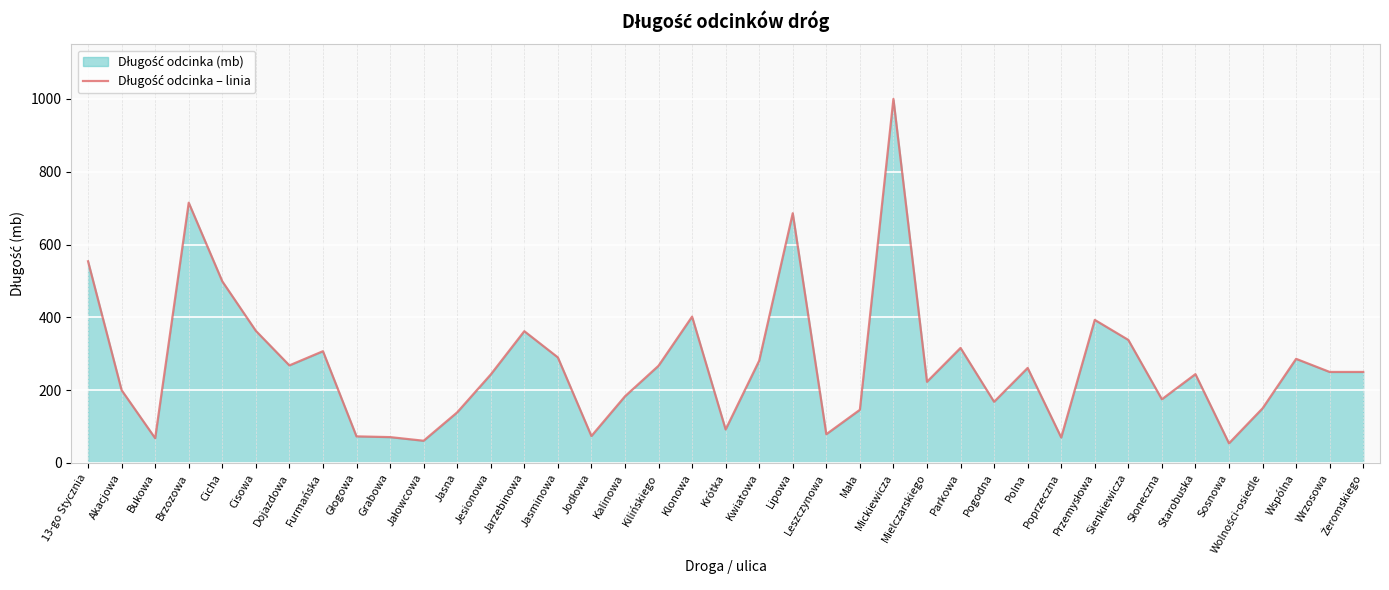

Rank the categories by value from lowest to highest.

Sosnowa, Jałowcowa, Bukowa, Poprzeczna, Grabowa, Głogowa, Jodłowa, Leszczynowa, Krótka, Jasna, Mała, Wolności-osiedle, Pogodna, Słoneczna, Kalinowa, Akacjowa, Mielczarskiego, Jesionowa, Starobuska, Wrzosowa, Żeromskiego, Polna, Kilińskiego, Dojazdowa, Kwiatowa, Wspólna, Jasminowa, Furmańska, Parkowa, Sienkiewicza, Jarzebinowa, Cisowa, Przemysłowa, Klonowa, Cicha, 13-go Stycznia, Lipowa, Brzozowa, Mickiewicza